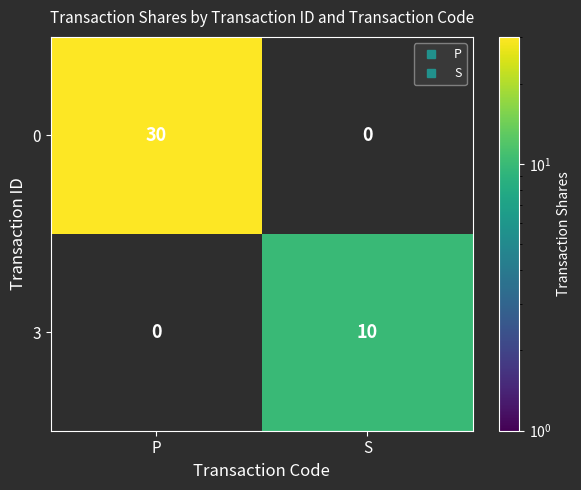

Rank the series by their average value, from highest to lowest.

0, 3